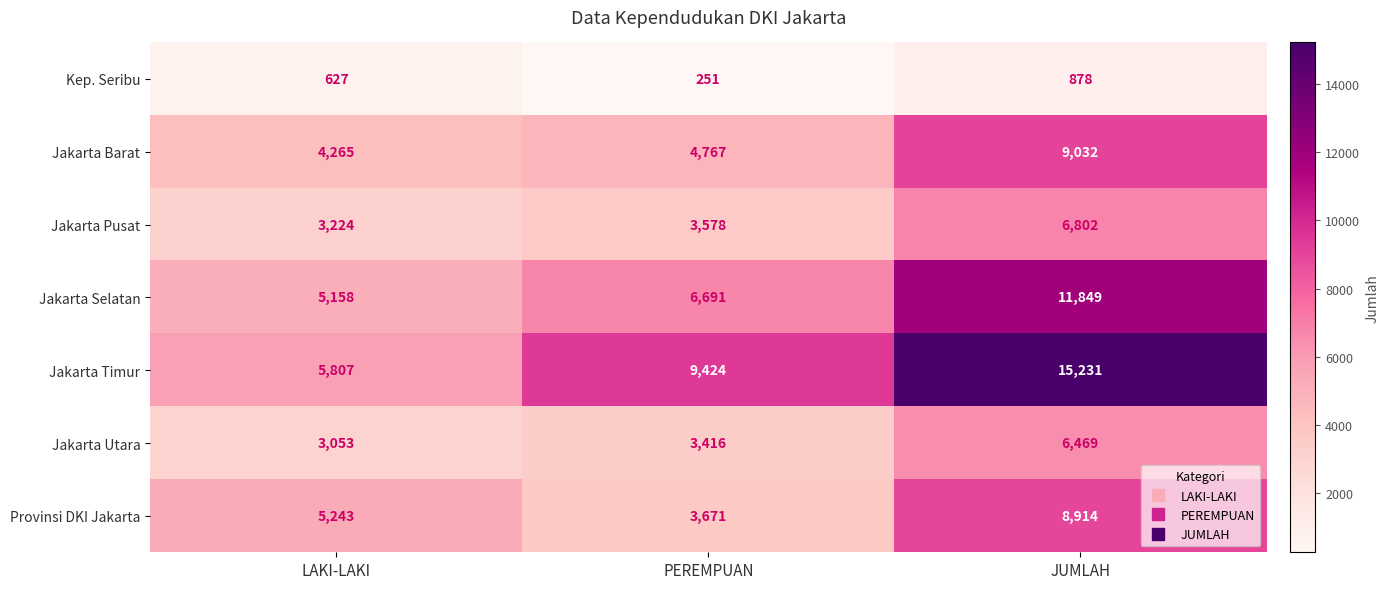

Reading left to right, list all the values displayed in this chart.

Kep. Seribu: LAKI-LAKI=627	PEREMPUAN=251	JUMLAH=878
Jakarta Barat: LAKI-LAKI=4265	PEREMPUAN=4767	JUMLAH=9032
Jakarta Pusat: LAKI-LAKI=3224	PEREMPUAN=3578	JUMLAH=6802
Jakarta Selatan: LAKI-LAKI=5158	PEREMPUAN=6691	JUMLAH=11849
Jakarta Timur: LAKI-LAKI=5807	PEREMPUAN=9424	JUMLAH=15231
Jakarta Utara: LAKI-LAKI=3053	PEREMPUAN=3416	JUMLAH=6469
Provinsi DKI Jakarta: LAKI-LAKI=5243	PEREMPUAN=3671	JUMLAH=8914